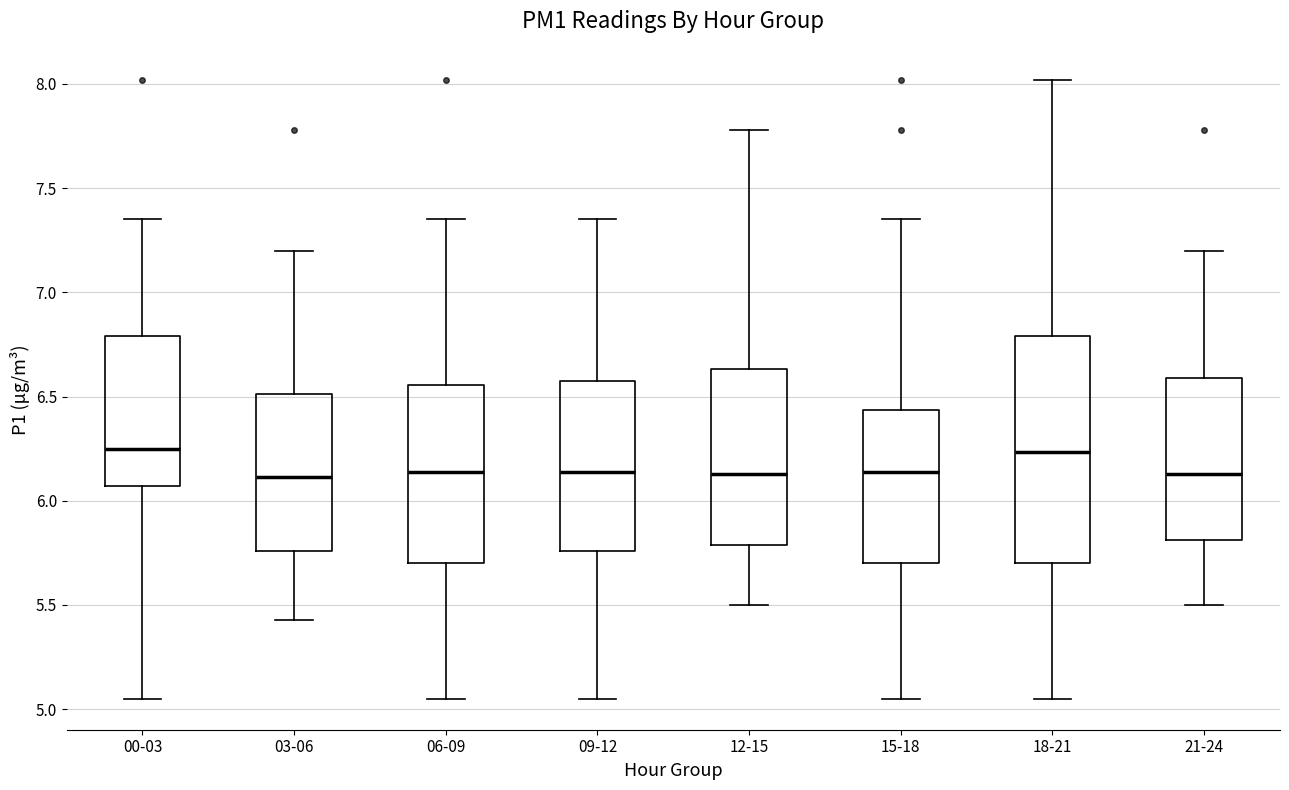

Reading left to right, transcribe this box plot: for each box, give where its median line is, the range the box spans, and where its two whiskers end, as read against the y-axis. The values are not printed on the chart, so give them approximately, as read against the axis.

00-03: median 6.25, box 6.05 to 6.80, whiskers 5.05 to 7.35
03-06: median 6.10, box 5.75 to 6.50, whiskers 5.45 to 7.20
06-09: median 6.15, box 5.70 to 6.55, whiskers 5.05 to 7.35
09-12: median 6.15, box 5.75 to 6.60, whiskers 5.05 to 7.35
12-15: median 6.15, box 5.80 to 6.65, whiskers 5.50 to 7.80
15-18: median 6.15, box 5.70 to 6.45, whiskers 5.05 to 7.35
18-21: median 6.25, box 5.70 to 6.80, whiskers 5.05 to 8.00
21-24: median 6.15, box 5.80 to 6.60, whiskers 5.50 to 7.20